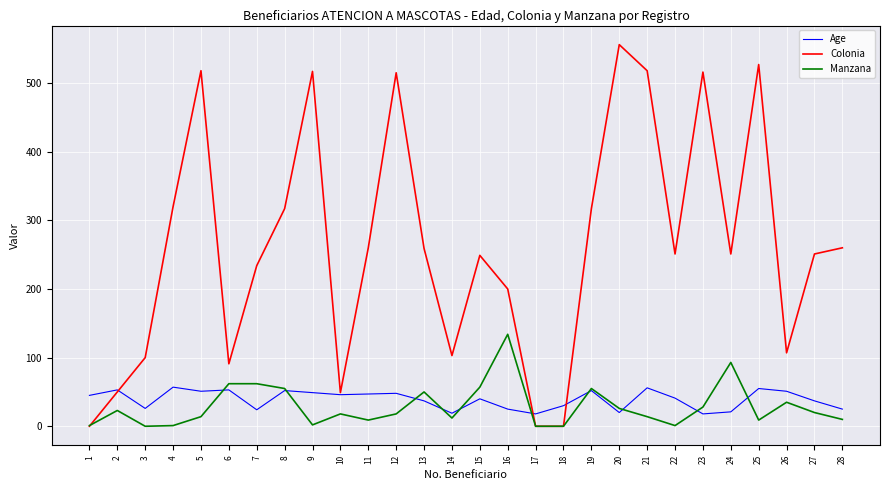

Which series has the largest range (max minus min)?

Colonia